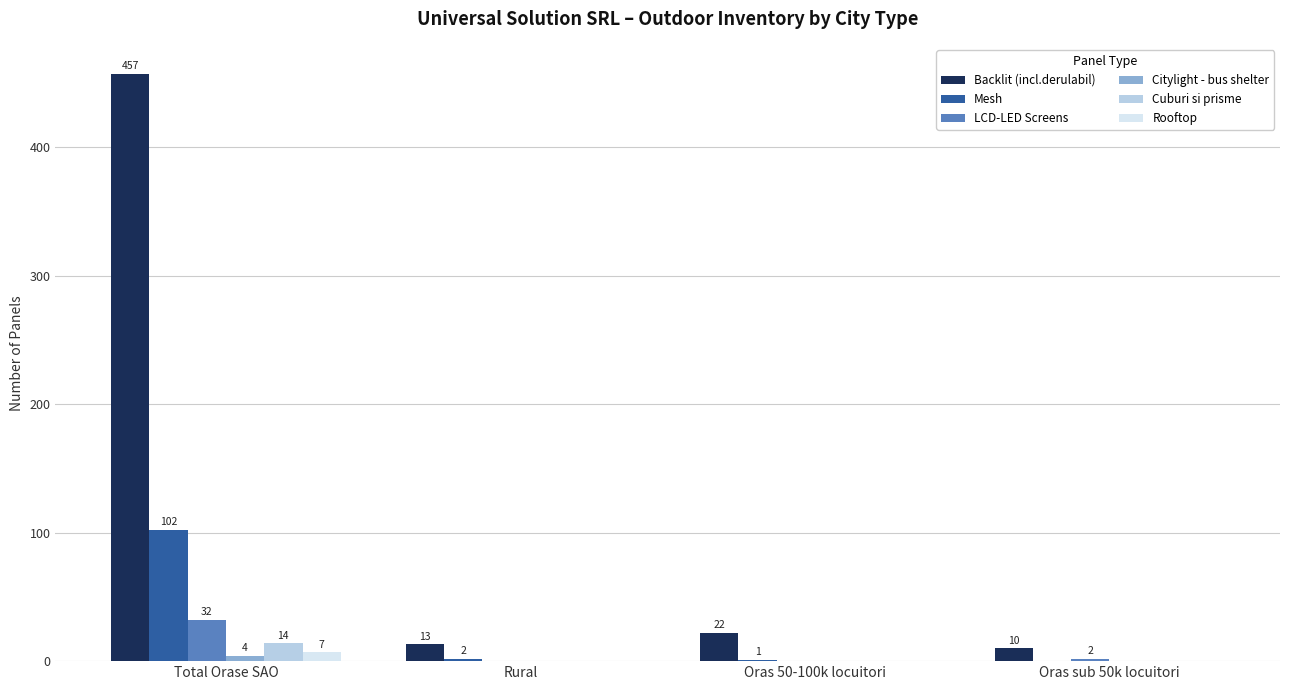

Which series changed the most between Total Orase SAO and Rural?

Backlit (incl.derulabil)